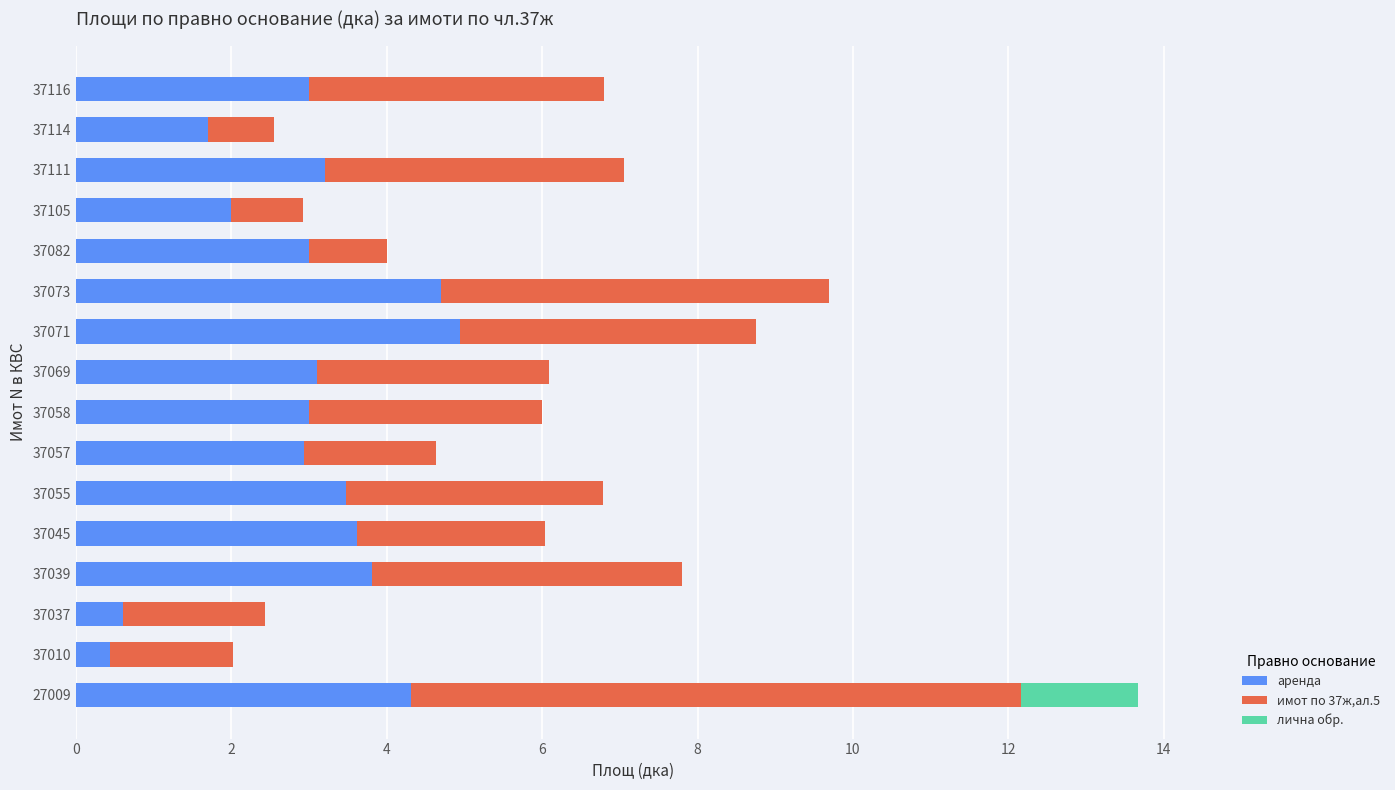

The value of аренда at 27009 is 2.3. True or false?

False